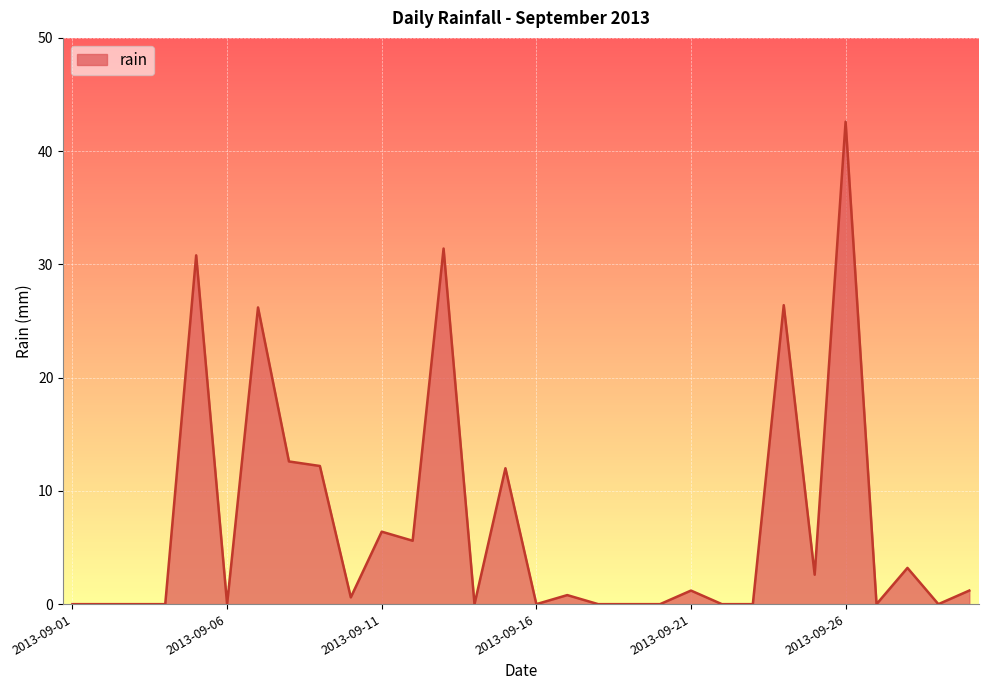

What is the difference between the maximum and minimum values?

42.6